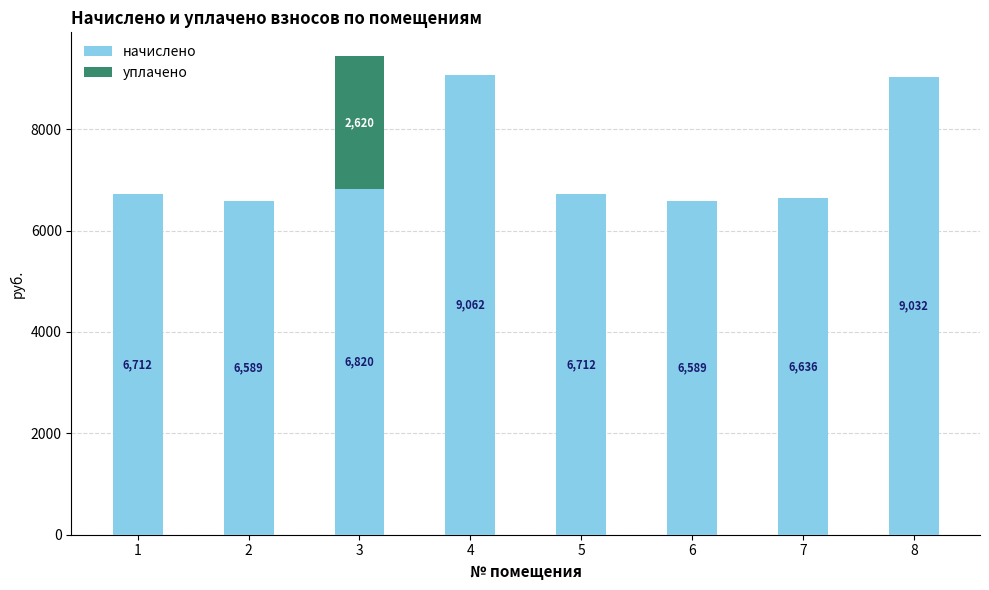

At which label does начислено reach its peak?

4